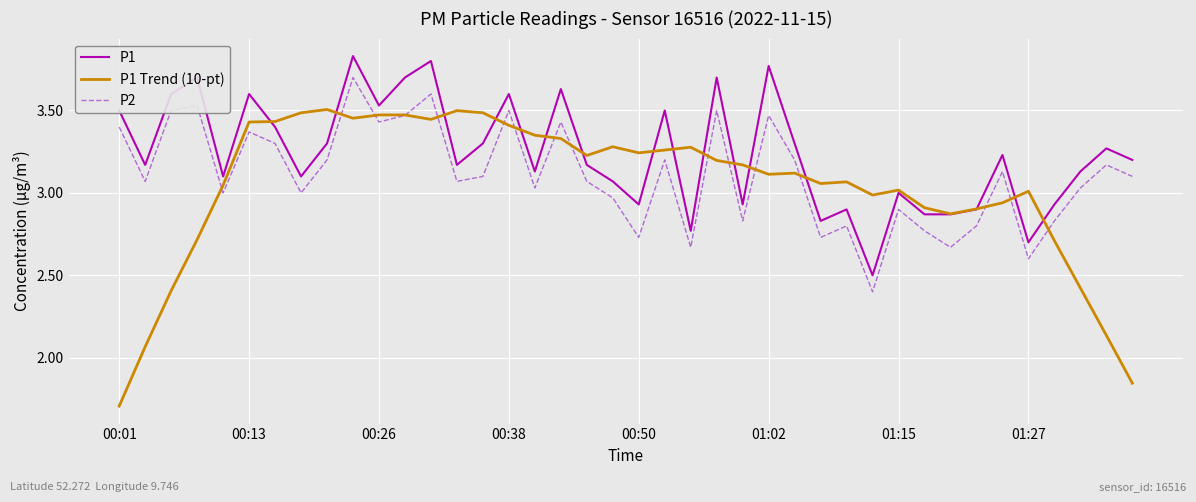

How many categories are shown in the chart?

40